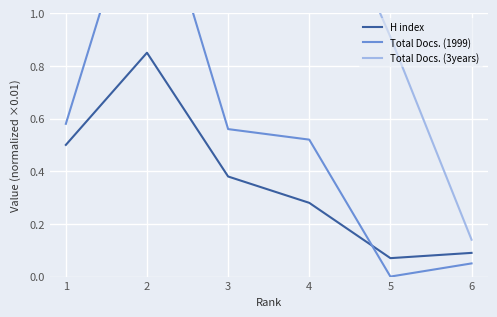

True or false: H index has a value of 0.3 at 1.

False